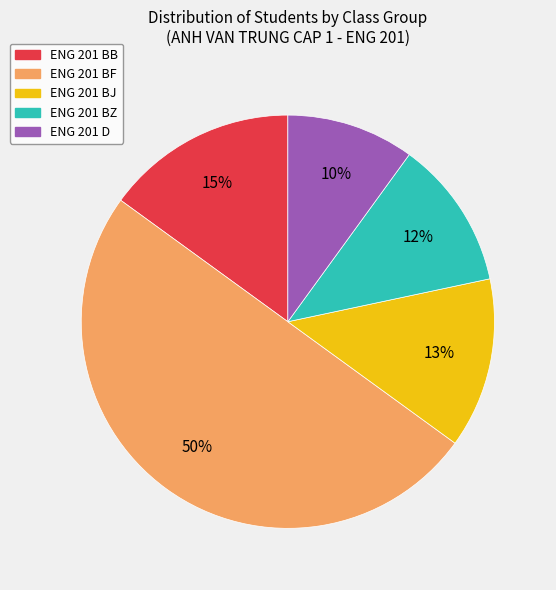

To the nearest percent, what portion does ENG 201 BF represent?

50%